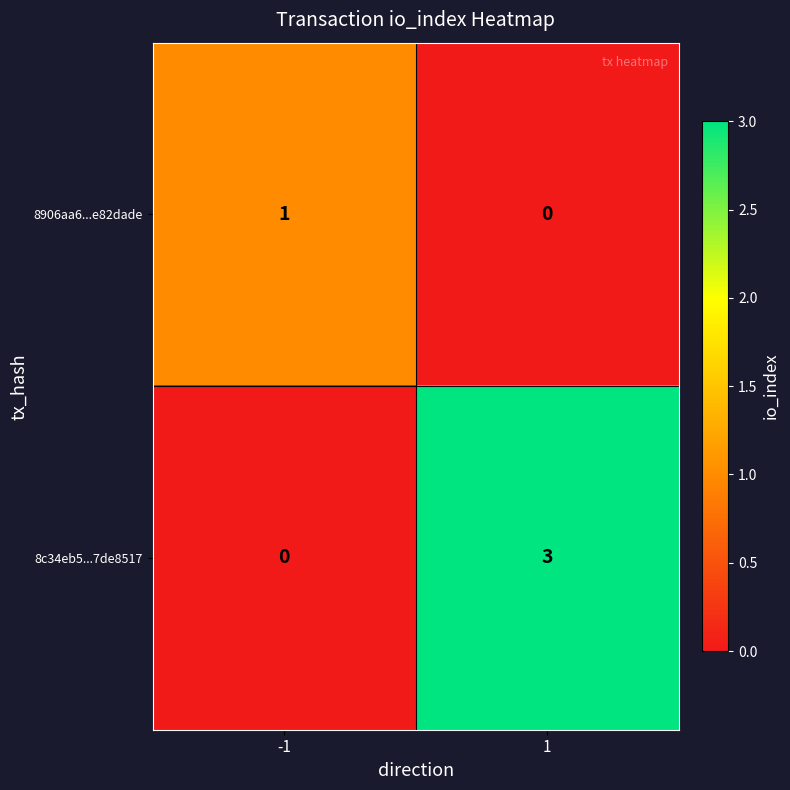

Reading left to right, list all the values displayed in this chart.

8906aa6...e82dade: 1	0
8c34eb5...7de8517: 0	3